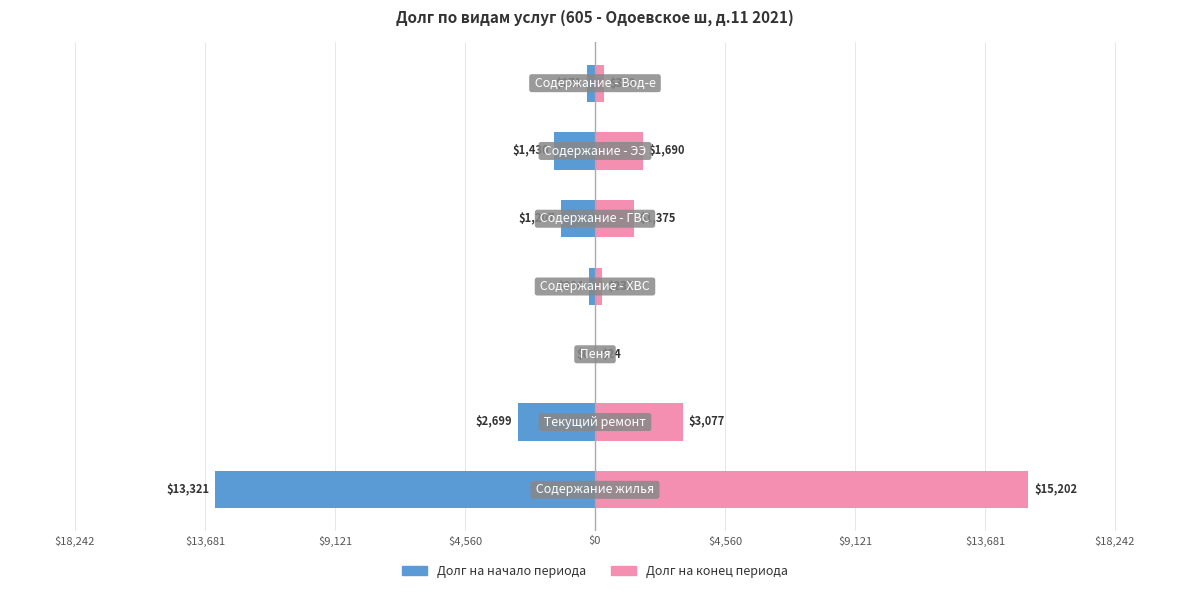

What is the value of the Долг на начало периода bar at the 1st from the left?

-13320.9